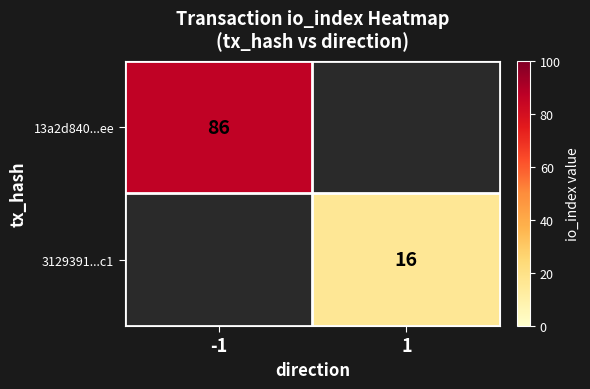

The value of 13a2d840...ee at -1 is 51. True or false?

False